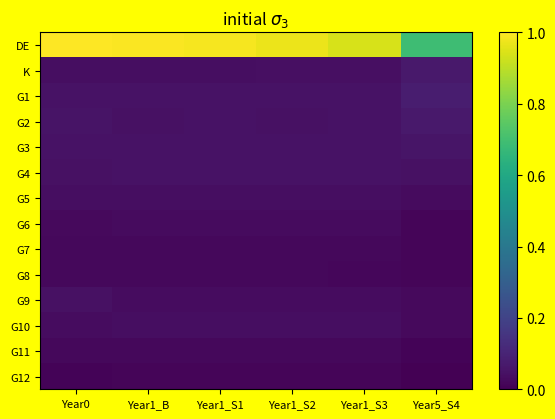

At how many categories does at least one series exceed 0?

6